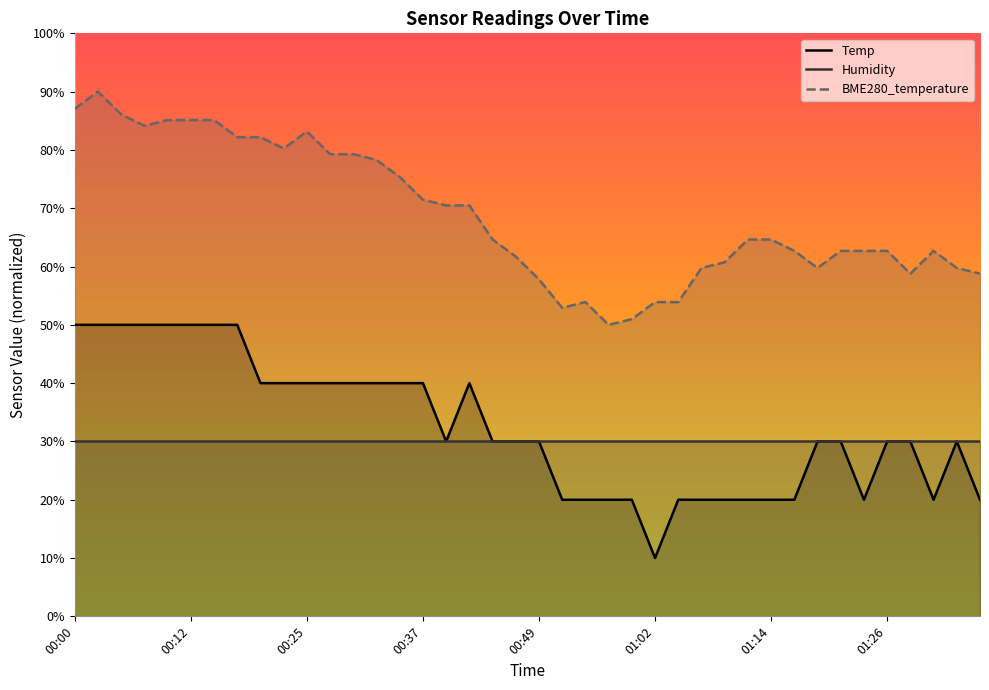

Between 00:17 and 01:29, which series saw the biggest shift?

BME280_temperature